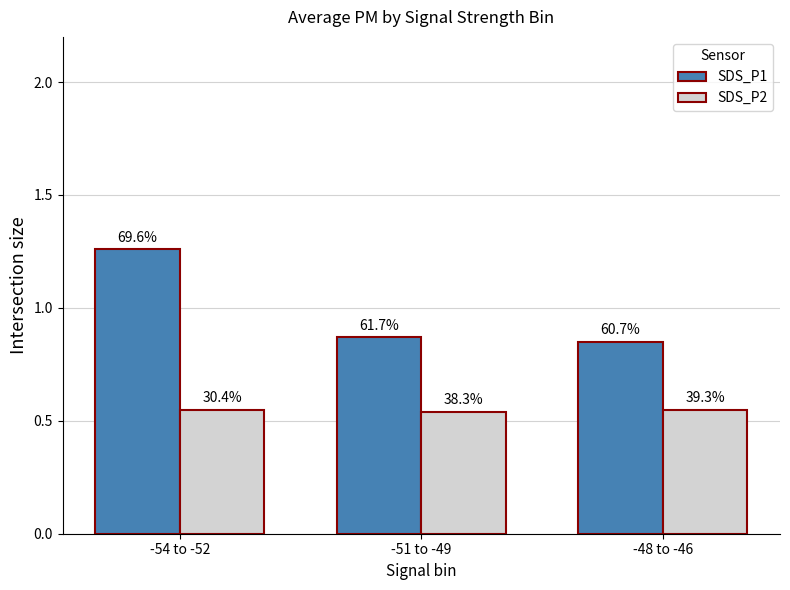

What is the label of the 3rd bar from the left?

-48 to -46